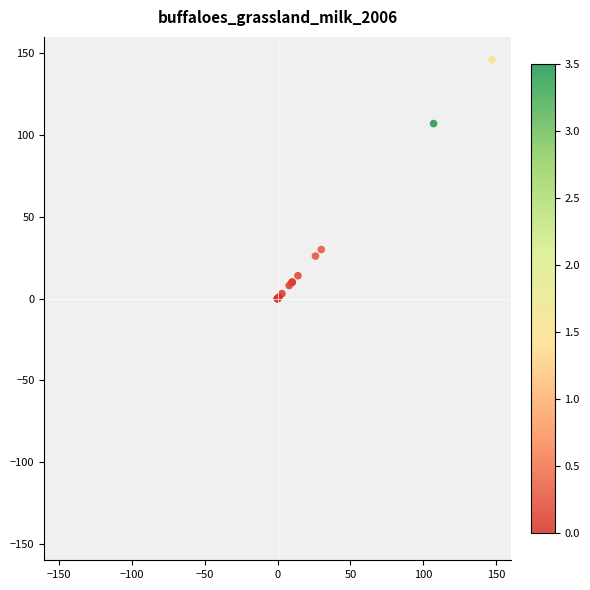

What Y value in the scatter plot is closest to 73?

107